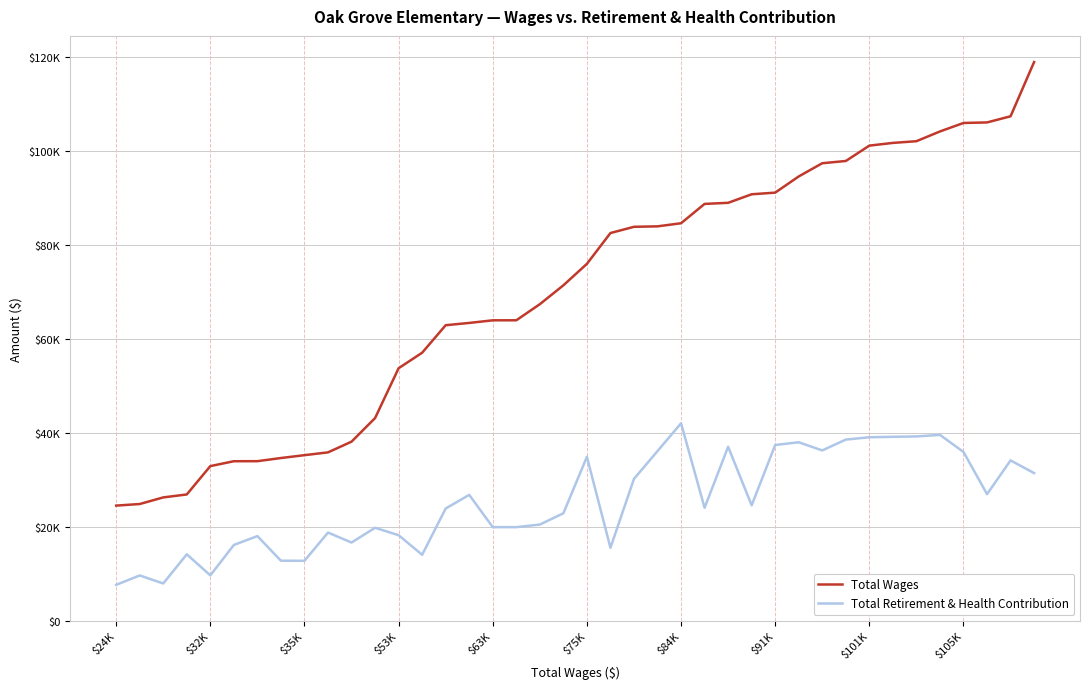

What is the value of the Total Wages point at the 29th from the left?

91114